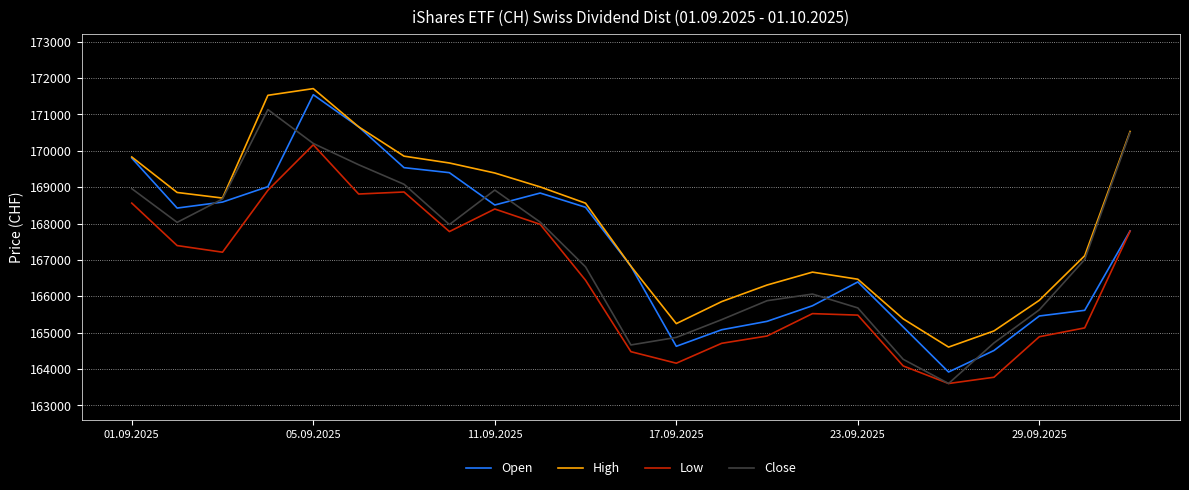

True or false: Low and High intersect in this chart.

False